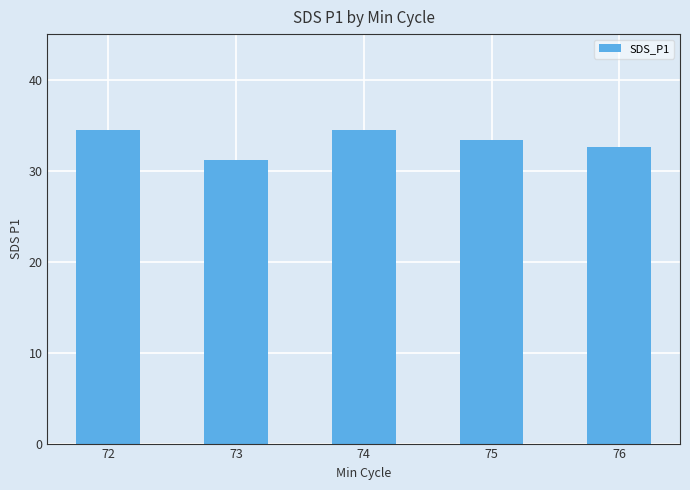

Approximately how many times larger is the value at 76 compared to 74?

0.9